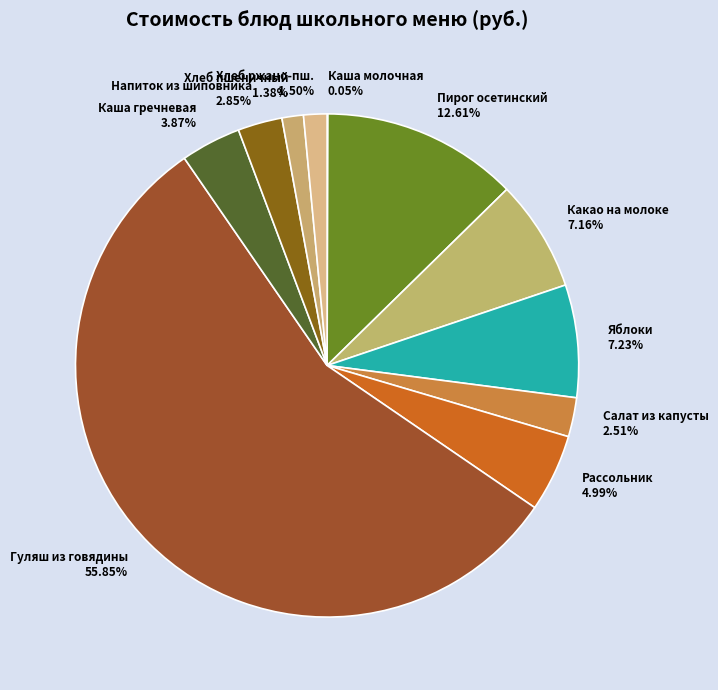

What is the majority slice?

Гуляш из говядины